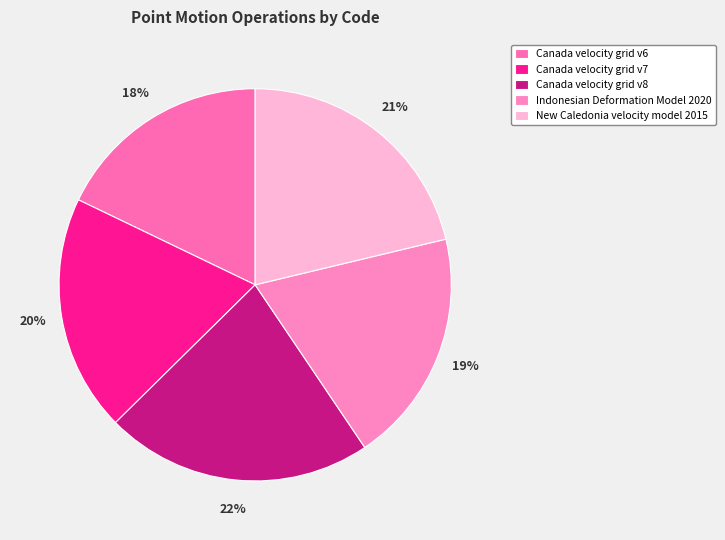

To the nearest percent, what is the combined percentage of Canada velocity grid v8 and New Caledonia velocity model 2015?

43%